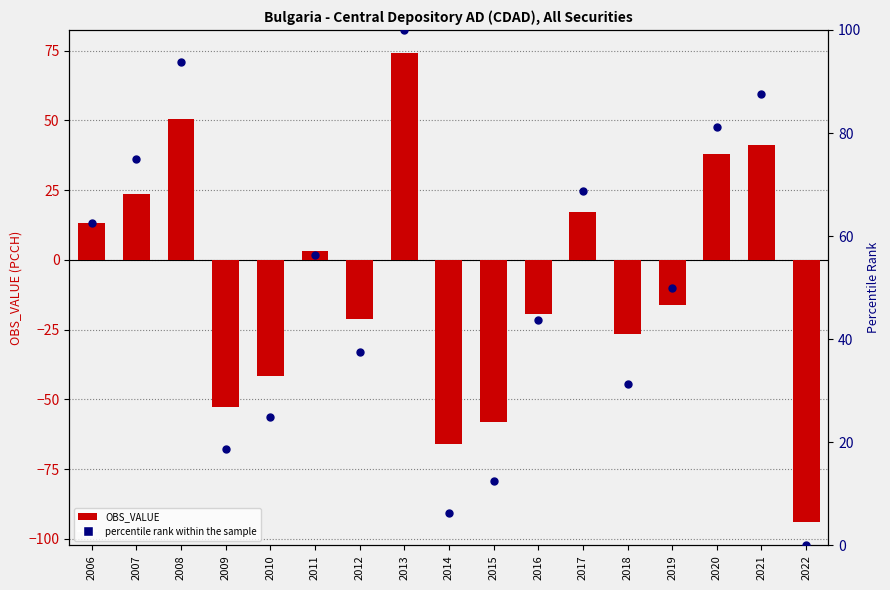

Is the value of percentile rank within the sample at 2008 greater than the value of OBS_VALUE at 2007?

Yes